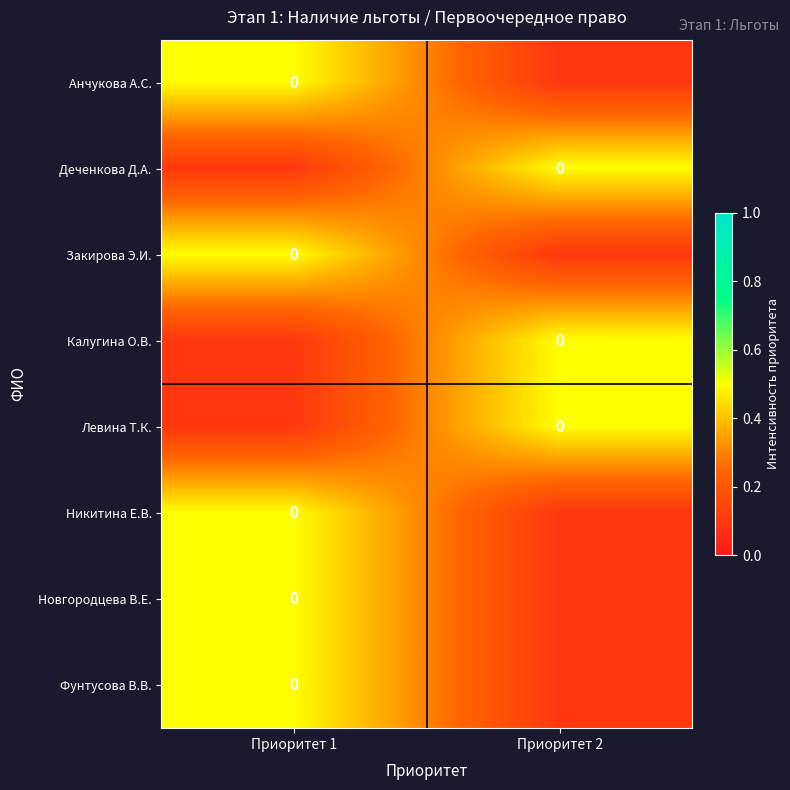

What is the spread (max minus min) of values at Приоритет 2?

0.4